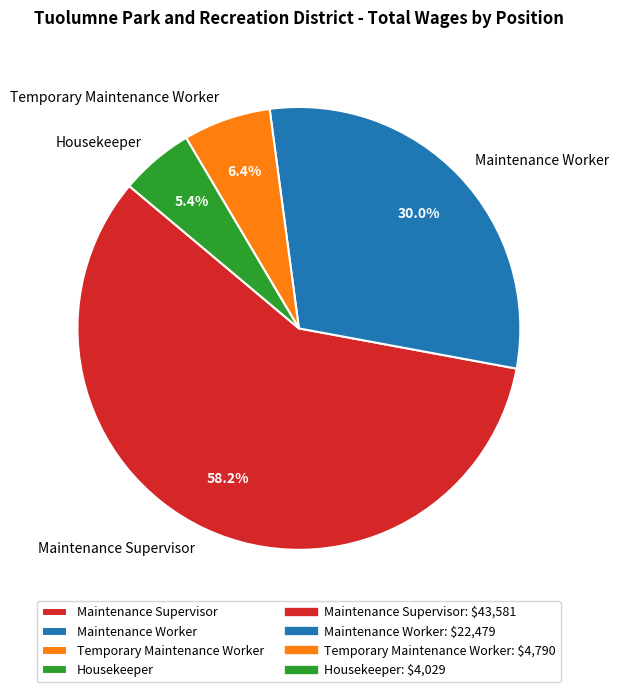

To the nearest percent, what is the average slice percentage?

25%